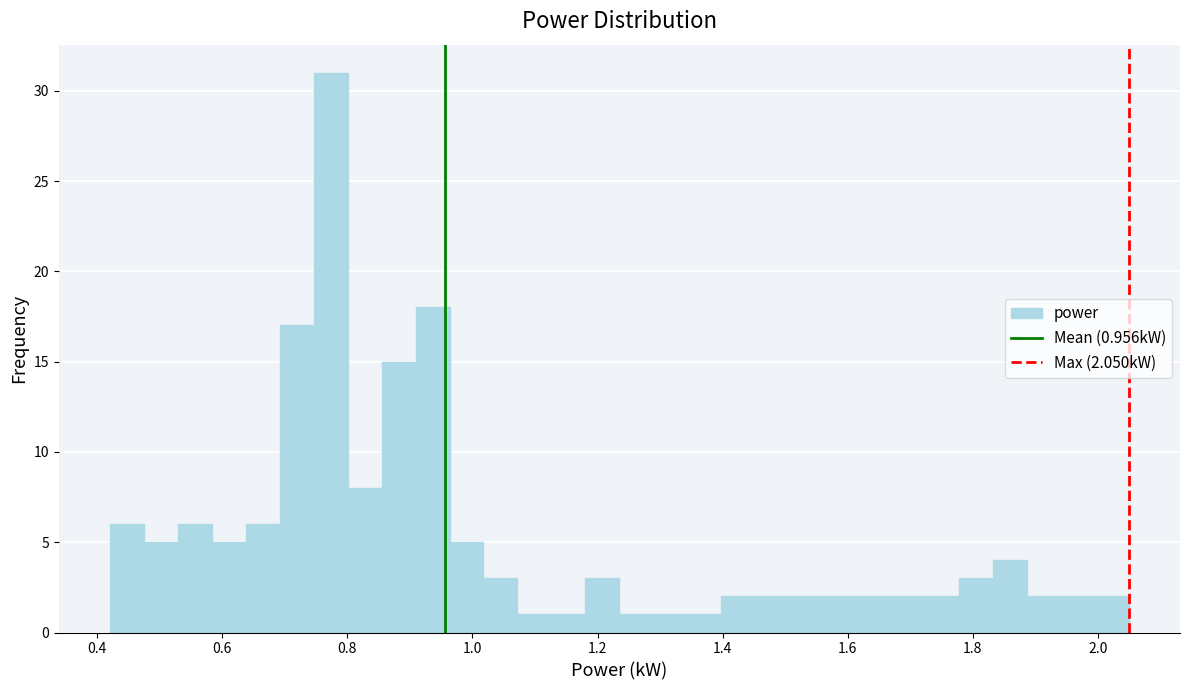

Read against the x-axis, roughly where is the centre of the tallest bar?

0.78